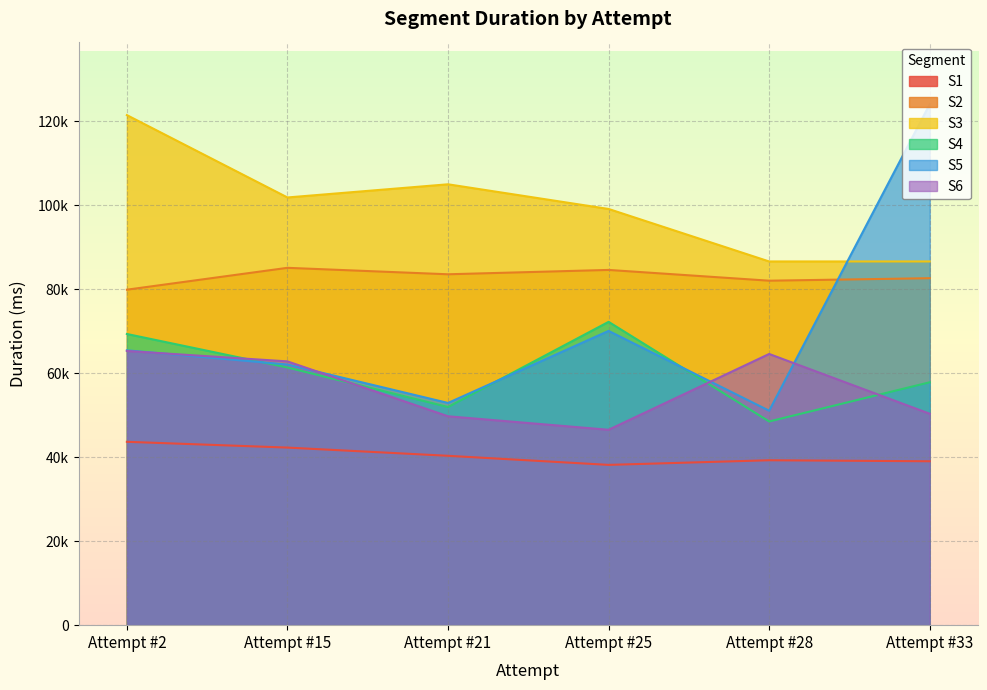

How many distinct data groups are displayed?

6